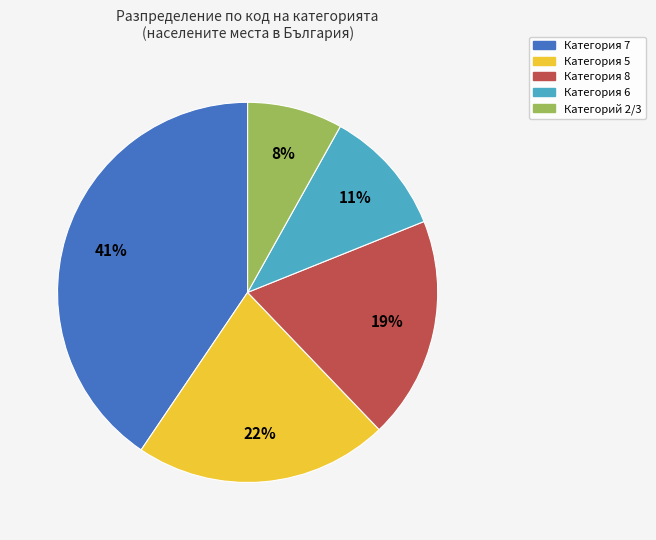

Is there a majority slice in this chart?

No